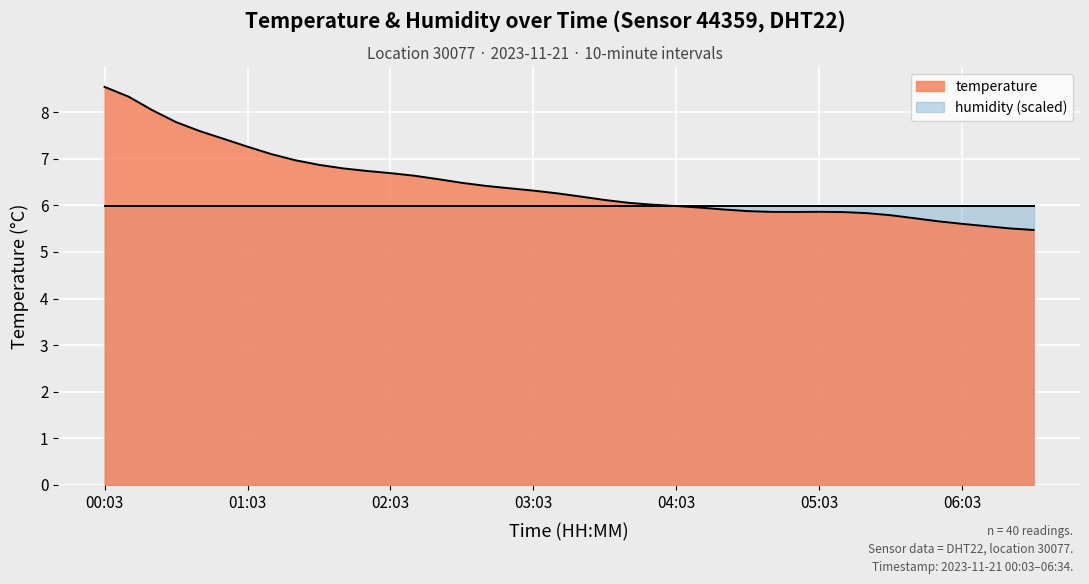

What position from the left is 20?

21